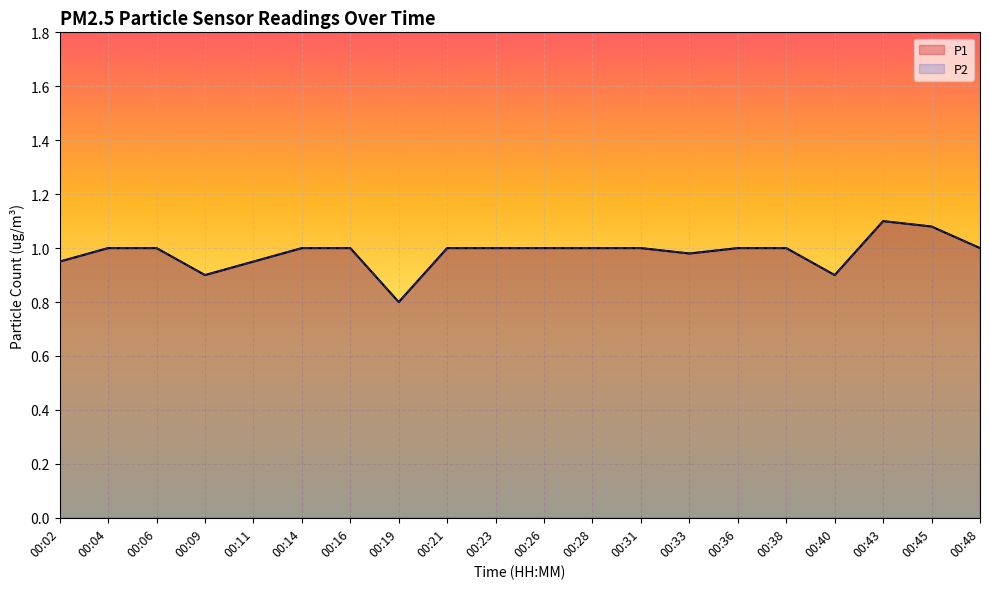

Reading right to left, list all the values displayed in this chart.

P1: 00:48=1.0	00:45=1.1	00:43=1.1	00:40=0.9	00:38=1.0	00:36=1.0	00:33=1.0	00:31=1.0	00:28=1.0	00:26=1.0	00:23=1.0	00:21=1.0	00:19=0.8	00:16=1.0	00:14=1.0	00:11=0.9	00:09=0.9	00:06=1.0	00:04=1.0	00:02=0.9
P2: 00:48=1.0	00:45=1.1	00:43=1.1	00:40=0.9	00:38=1.0	00:36=1.0	00:33=1.0	00:31=1.0	00:28=1.0	00:26=1.0	00:23=1.0	00:21=1.0	00:19=0.8	00:16=1.0	00:14=1.0	00:11=0.9	00:09=0.9	00:06=1.0	00:04=1.0	00:02=0.9